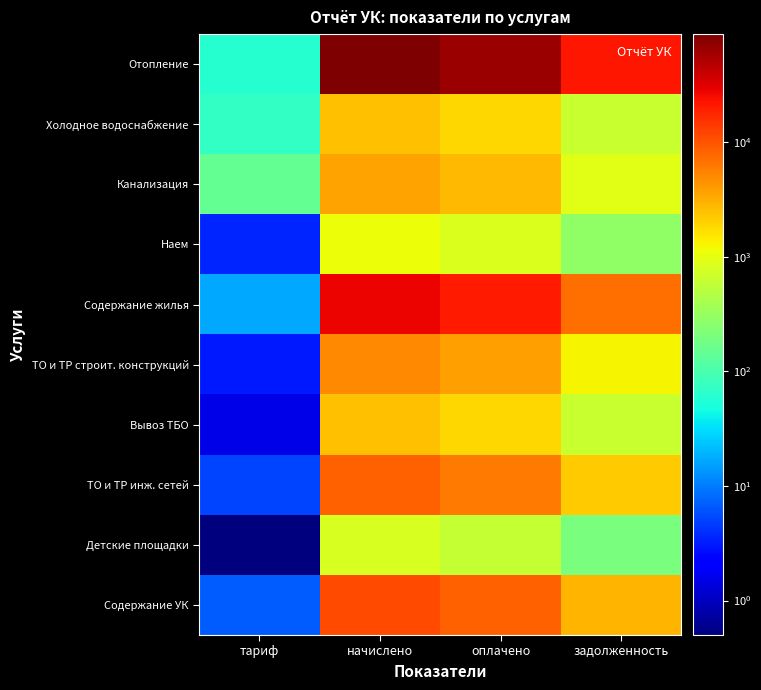

Reading left to right, list all the values displayed in this chart.

Отопление: тариф=58.7	начислено=87340.8	оплачено=65199.9	задолженность=22140.9
Холодное водоснабжение: тариф=72.4	начислено=2526.8	оплачено=1886.3	задолженность=640.5
Канализация: тариф=147.2	начислено=3683.8	оплачено=2749.9	задолженность=933.8
Наем: тариф=3.5	начислено=1118.2	оплачено=834.8	задолженность=283.5
Содержание жилья: тариф=17.0	начислено=27735.5	оплачено=20704.5	задолженность=7030.9
ТО и ТР строит. конструкций: тариф=3.1	начислено=5012.3	оплачено=3741.7	задолженность=1270.6
Вывоз ТБО: тариф=1.5	начислено=2457.0	оплачено=1834.2	задолженность=622.9
ТО и ТР инж. сетей: тариф=5.1	начислено=8337.4	оплачено=6223.9	задолженность=2113.5
Детские площадки: тариф=0.5	начислено=819.0	оплачено=611.4	задолженность=207.6
Содержание УК: тариф=6.8	начислено=11220.3	оплачено=8376.0	задолженность=2844.3